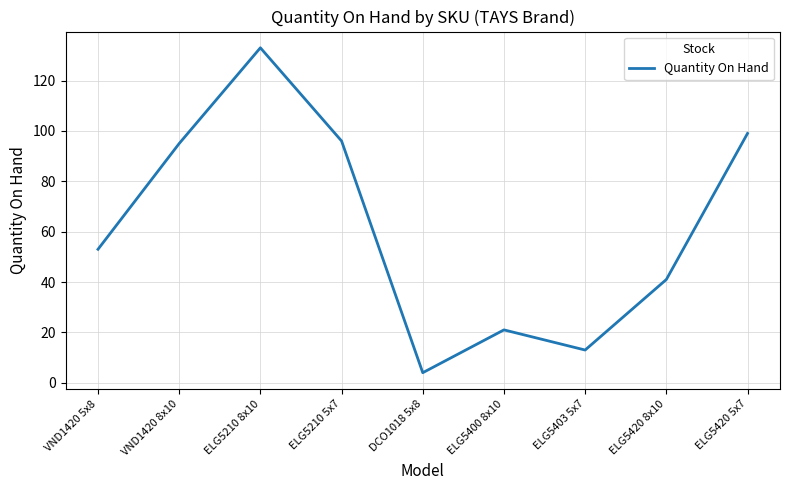

What is the sum of the values at ELG5420 5x7 and ELG5403 5x7?

112